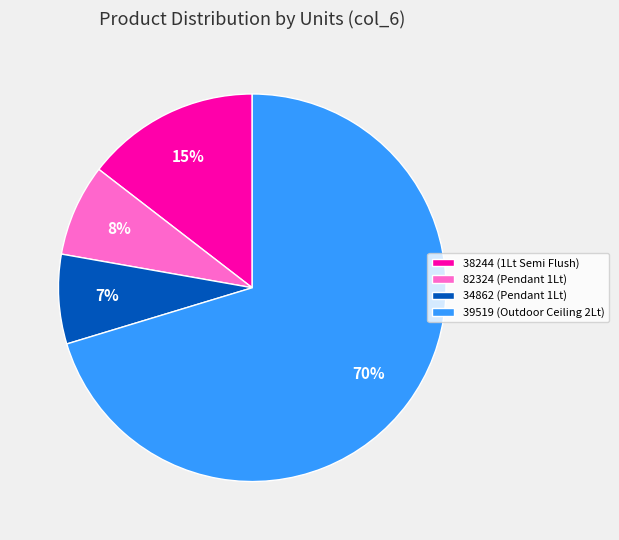

Which category has the biggest portion of the pie?

39519 (Outdoor Ceiling 2Lt)